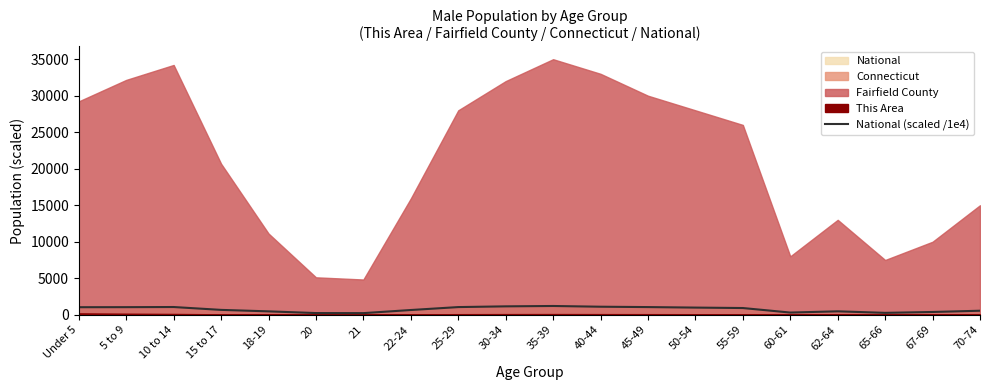

What is the sum of all values?

14770.7